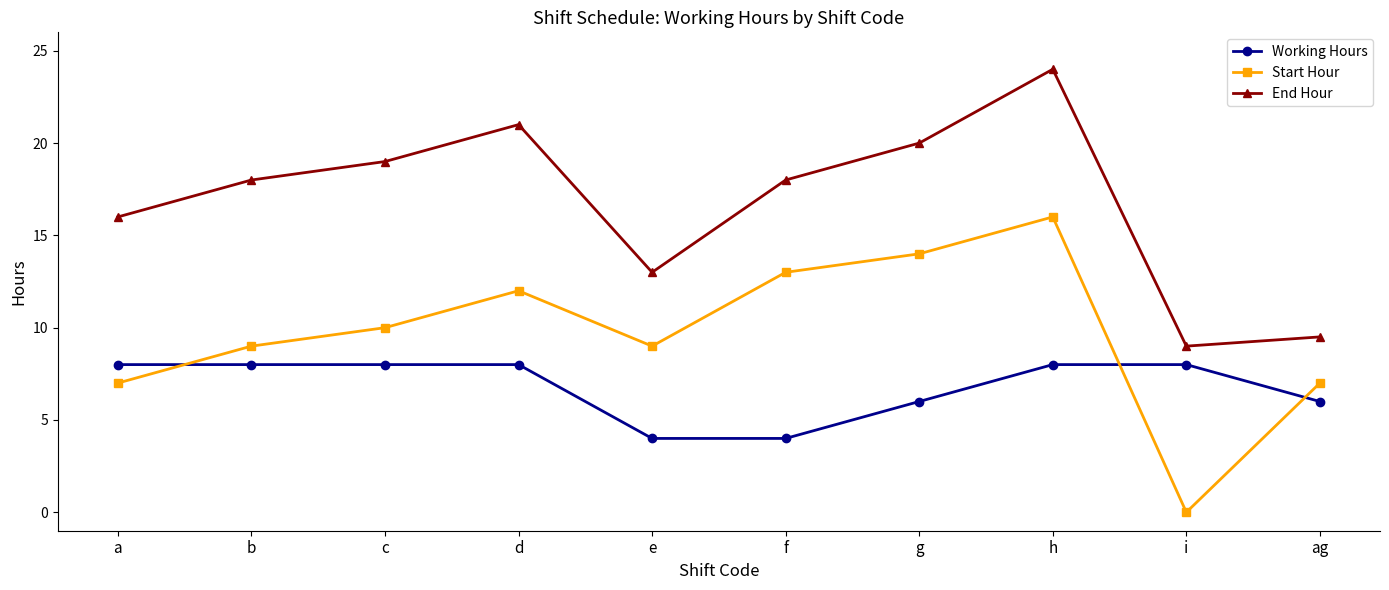

What is the average value of the Working Hours series?

6.8